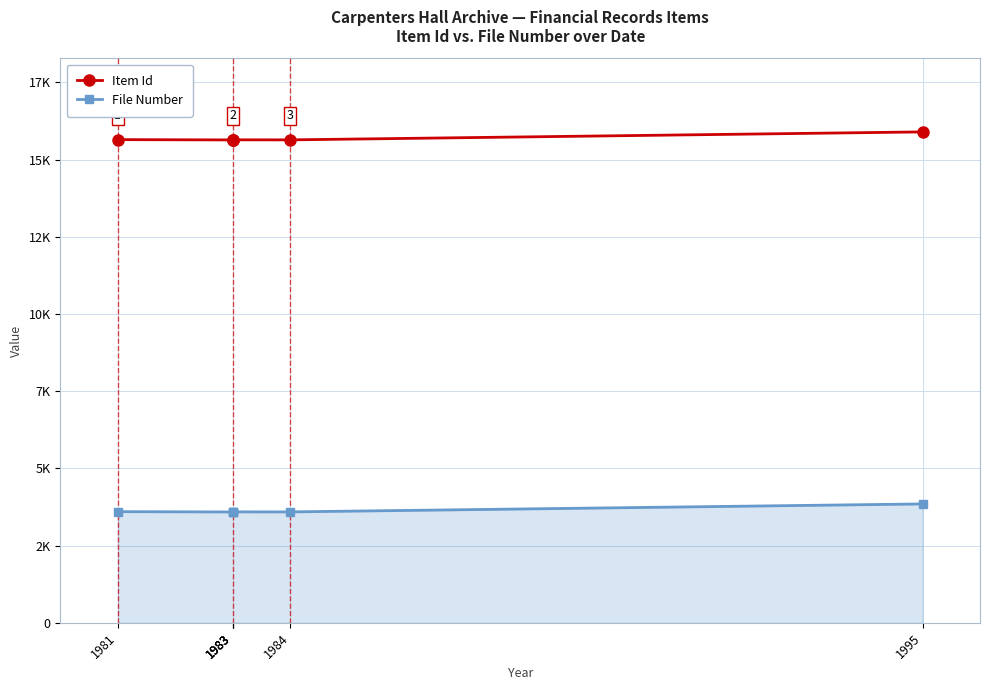

How many lines are shown in the chart?

2